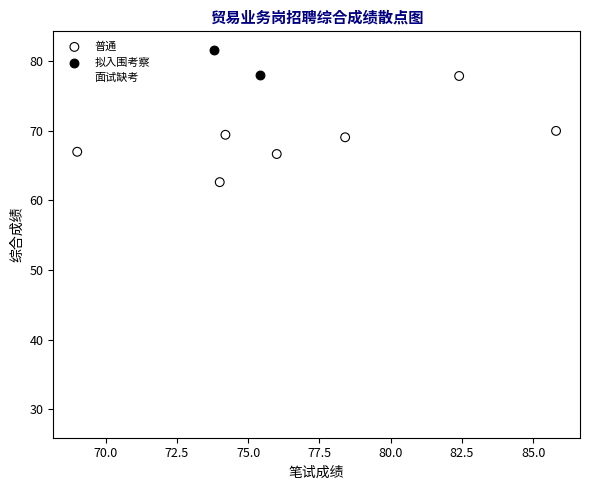

What are all the series names shown in the legend?

普通, 拟入围考察, 面试缺考